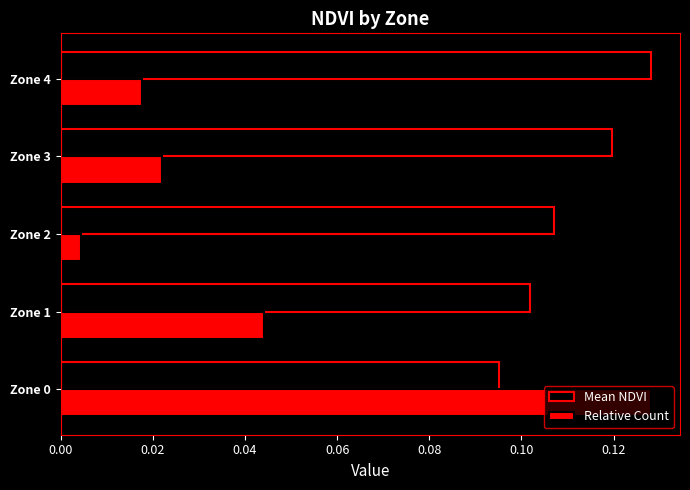

Rank the series at Zone 4 from lowest to highest value.

Relative Count, Mean NDVI